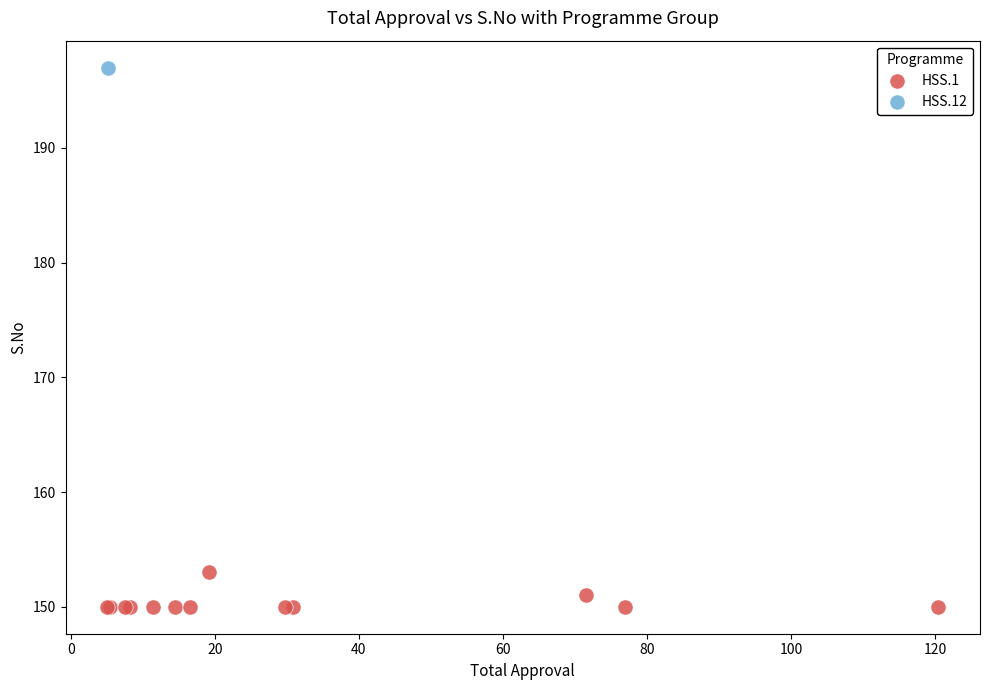

What are all the series names shown in the legend?

HSS.1, HSS.12